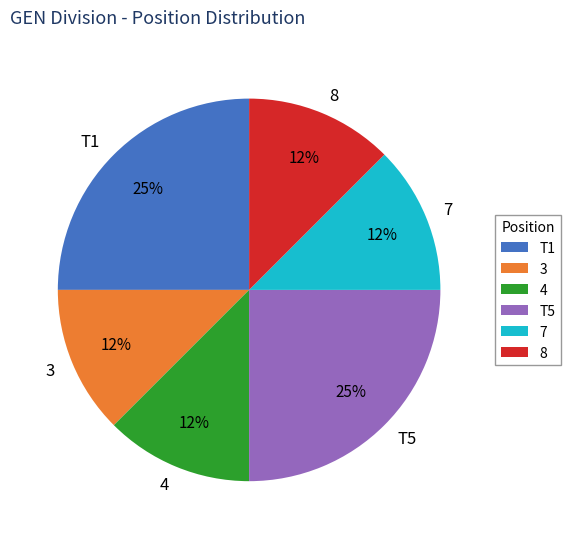

To the nearest percent, what is the average slice percentage?

17%